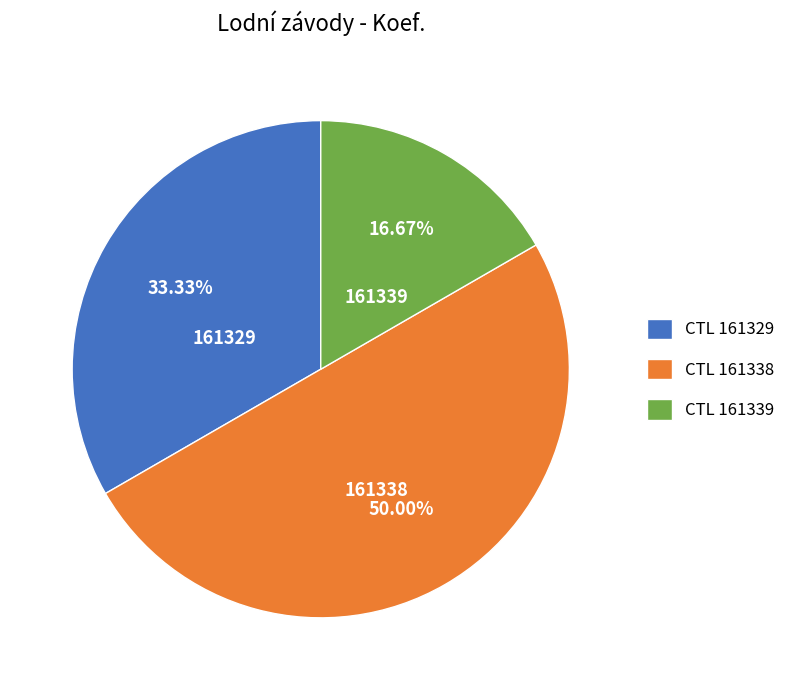

What is the ratio of the value at CTL 161339 to the value at CTL 161329?

0.5